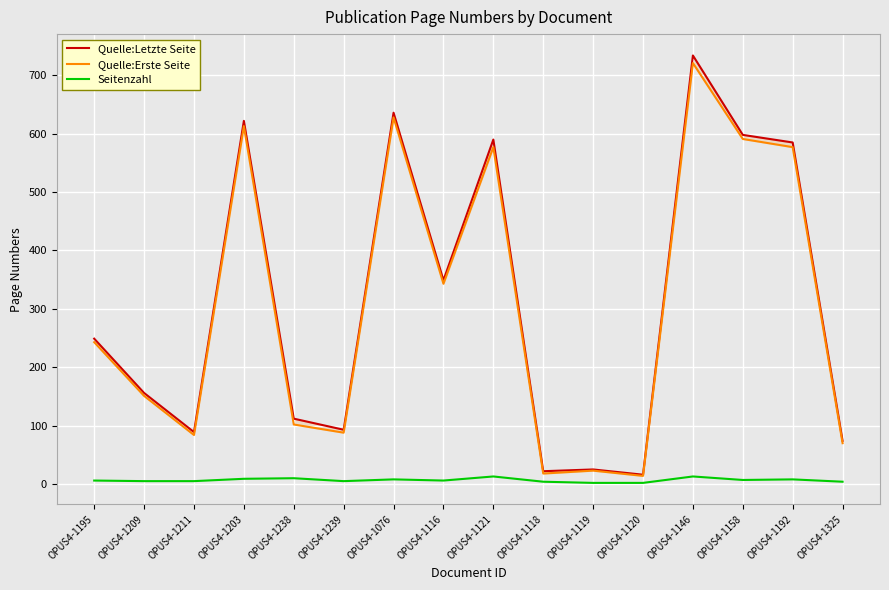

What is the maximum value shown in the chart?

734